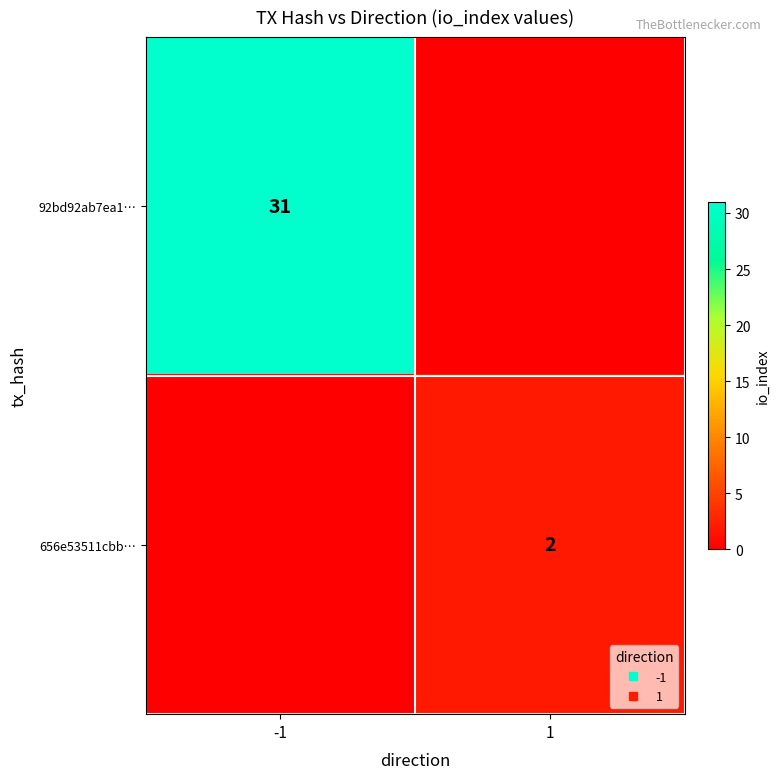

What is the spread (max minus min) of values at -1?

31